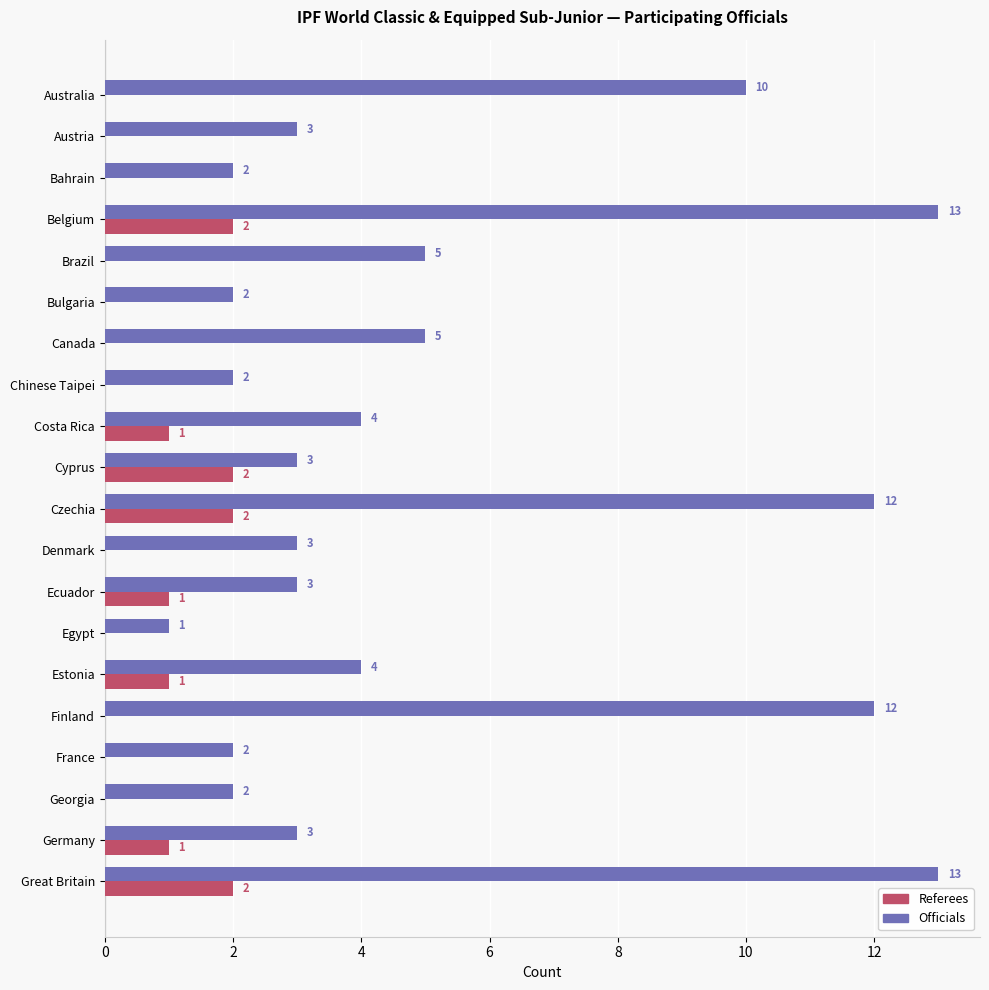

What is the sum of all Referees values?

12